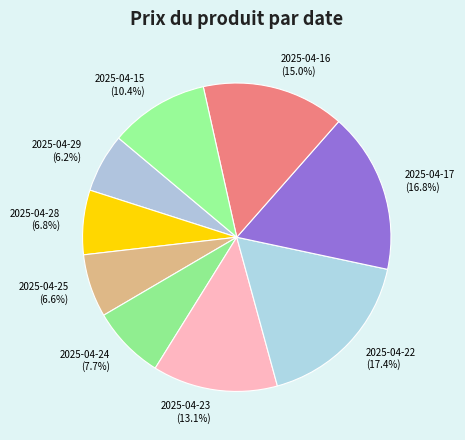

What is the largest slice in the pie chart?

2025-04-22